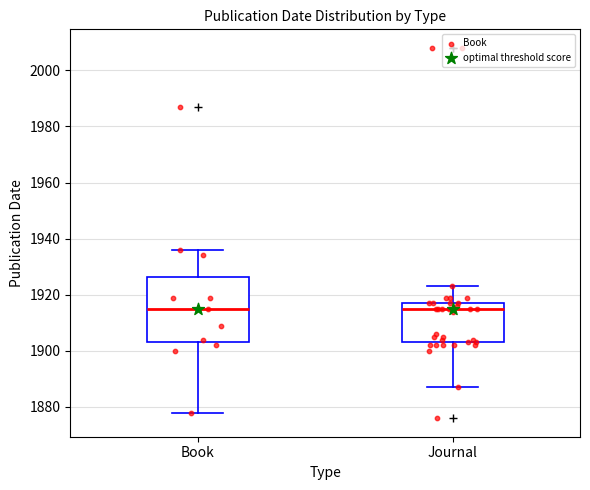

Reading left to right, read every box against the y-axis: the position of its median line, the range the box covers, and the ends of its whiskers. The values are not printed on the chart, so give them approximately, as read against the axis.

Book: median 1916, box 1904 to 1926, whiskers 1878 to 1936
Journal: median 1916, box 1904 to 1918, whiskers 1888 to 1924